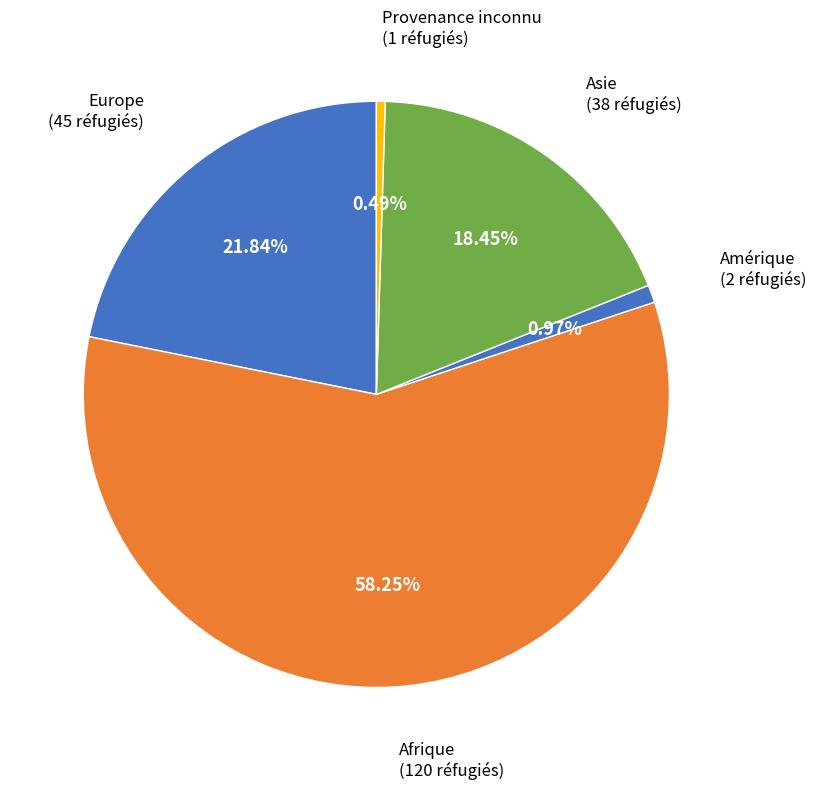

How much of the chart is everything except Amérique?

99.0%